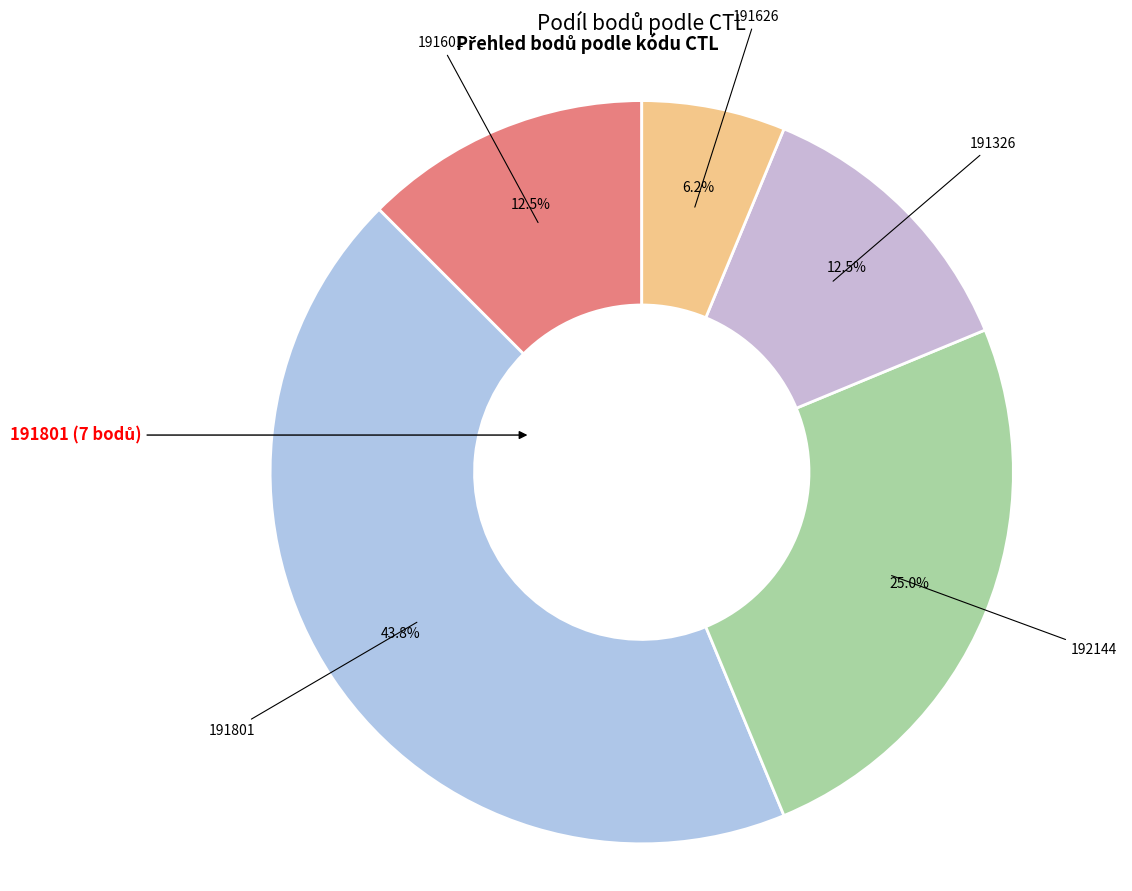

Count the number of slices in the pie.

5